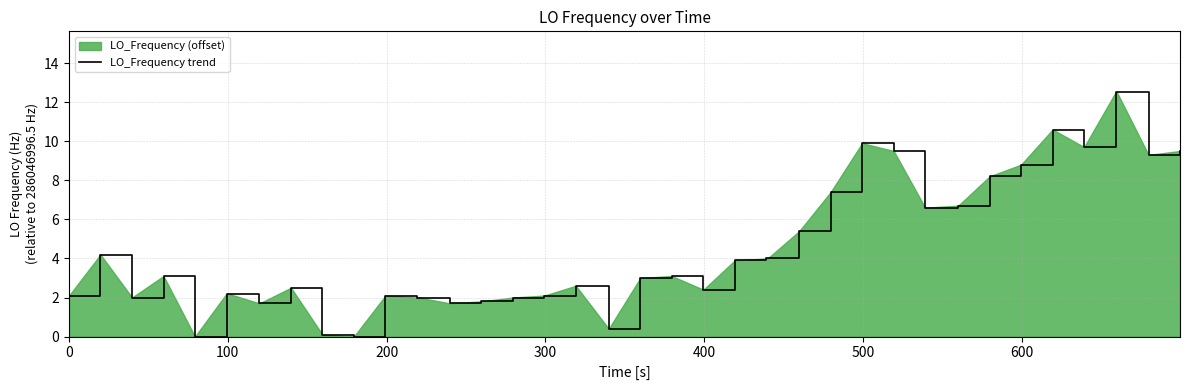

How many lines are shown in the chart?

1